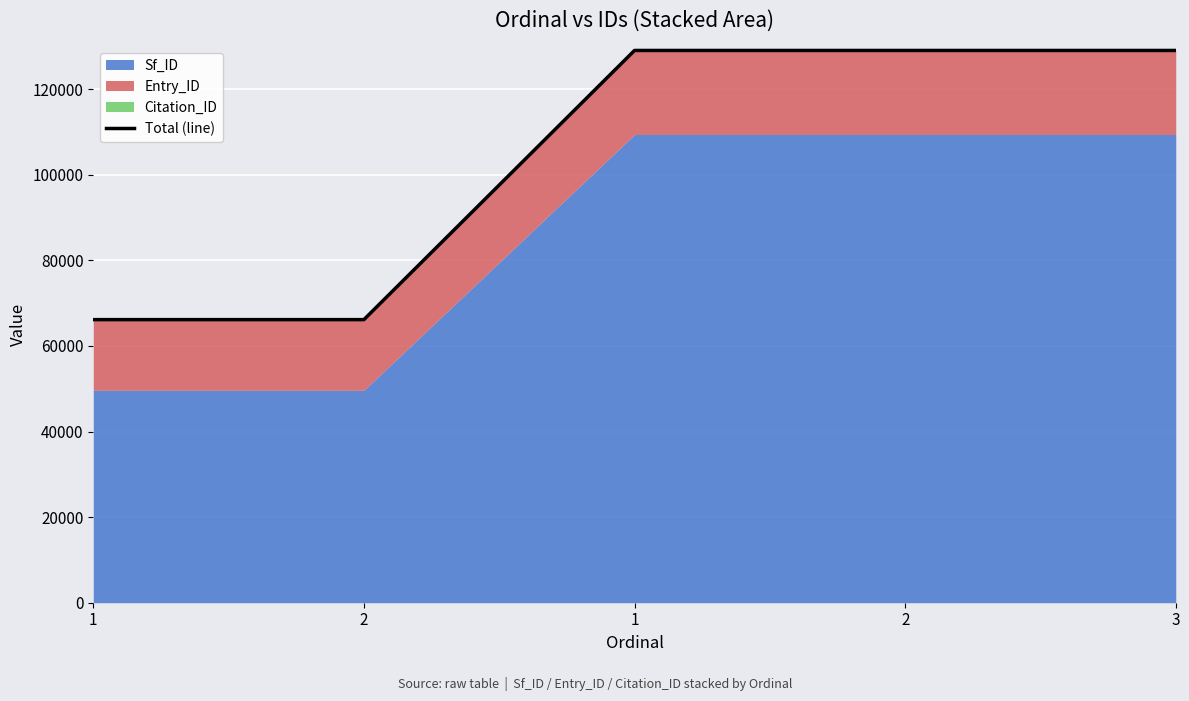

What is the change in value from 1 to 3?

+62904